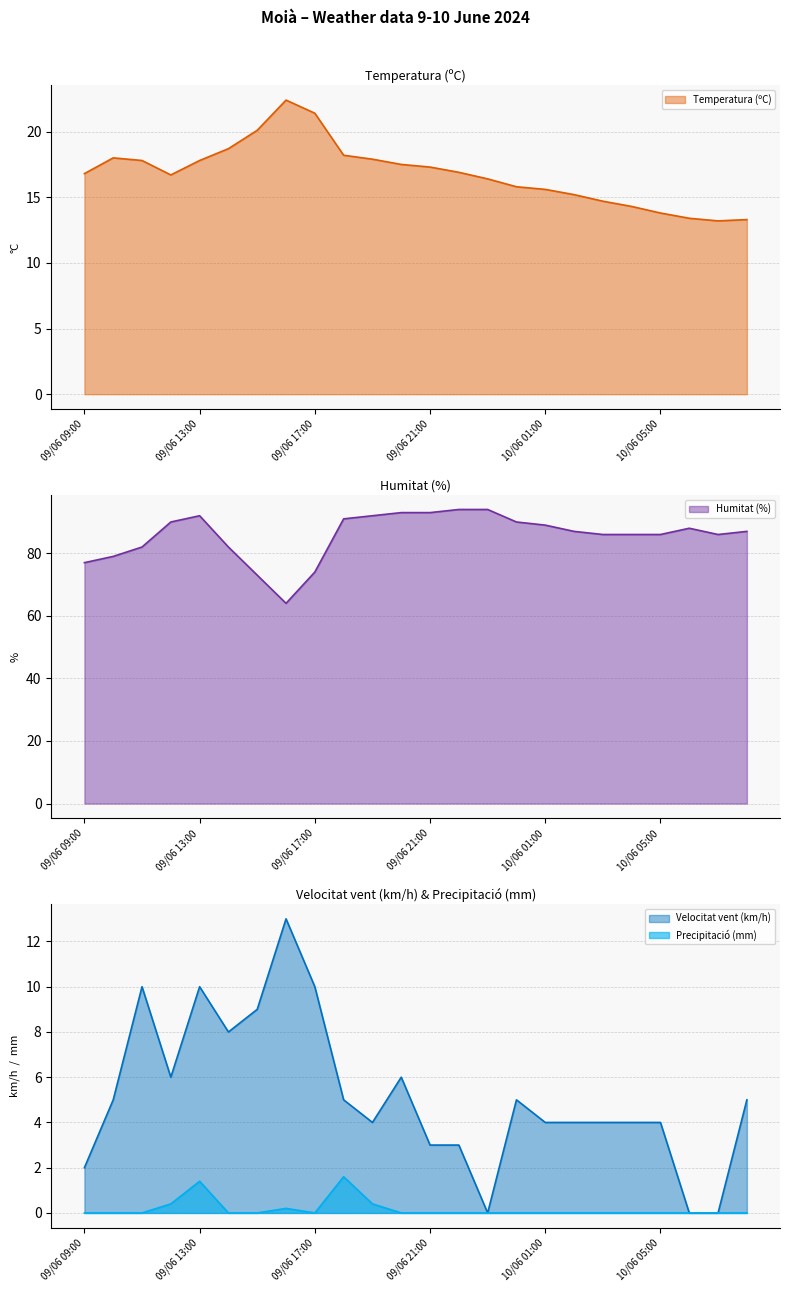

At which category does Humitat (%) reach its first local valley?

09/06 16:00